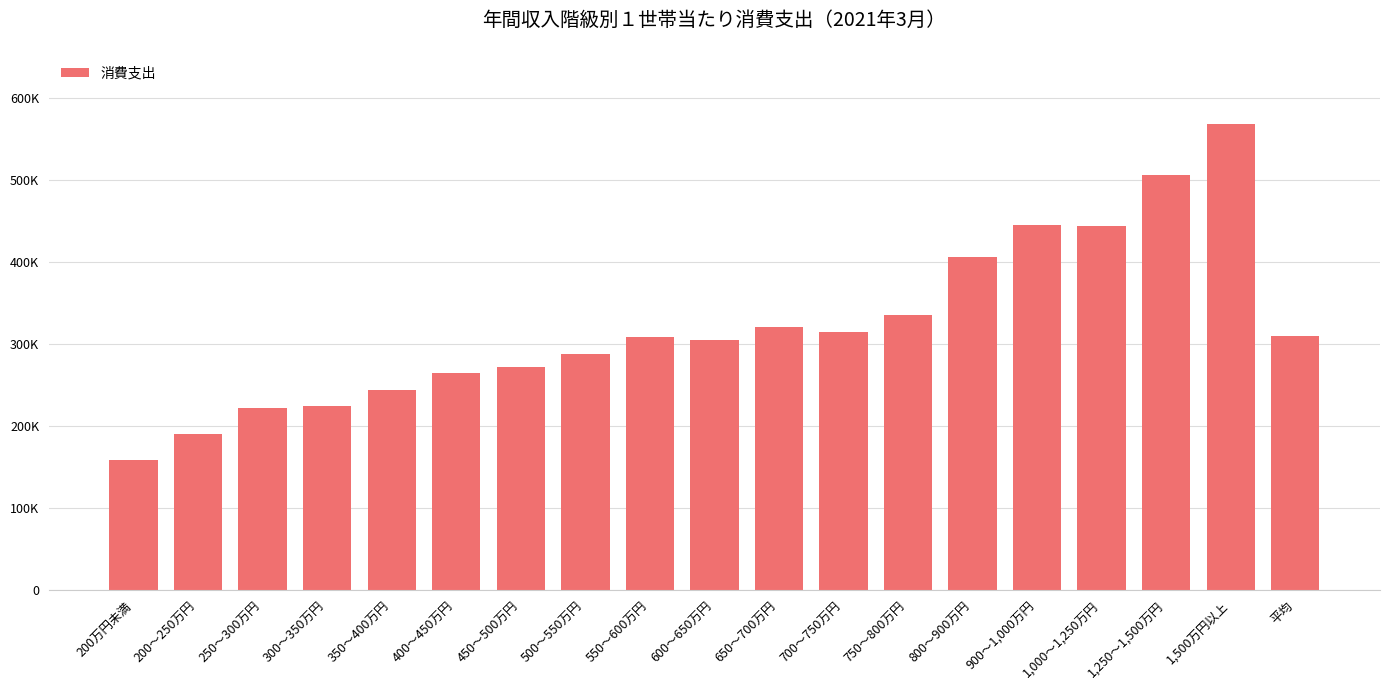

What is the ratio of the value at 750～800万円 to the value at 300～350万円?

1.5